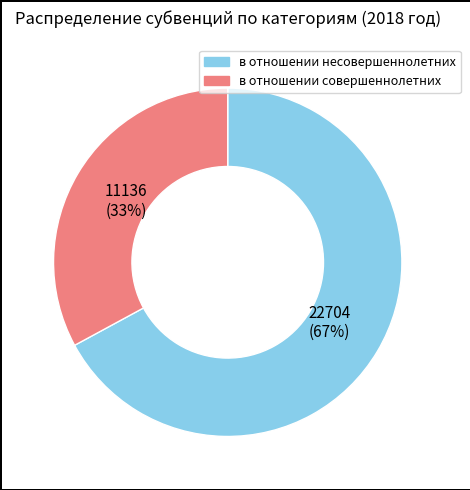

Which category accounts for the majority?

в отношении несовершеннолетних